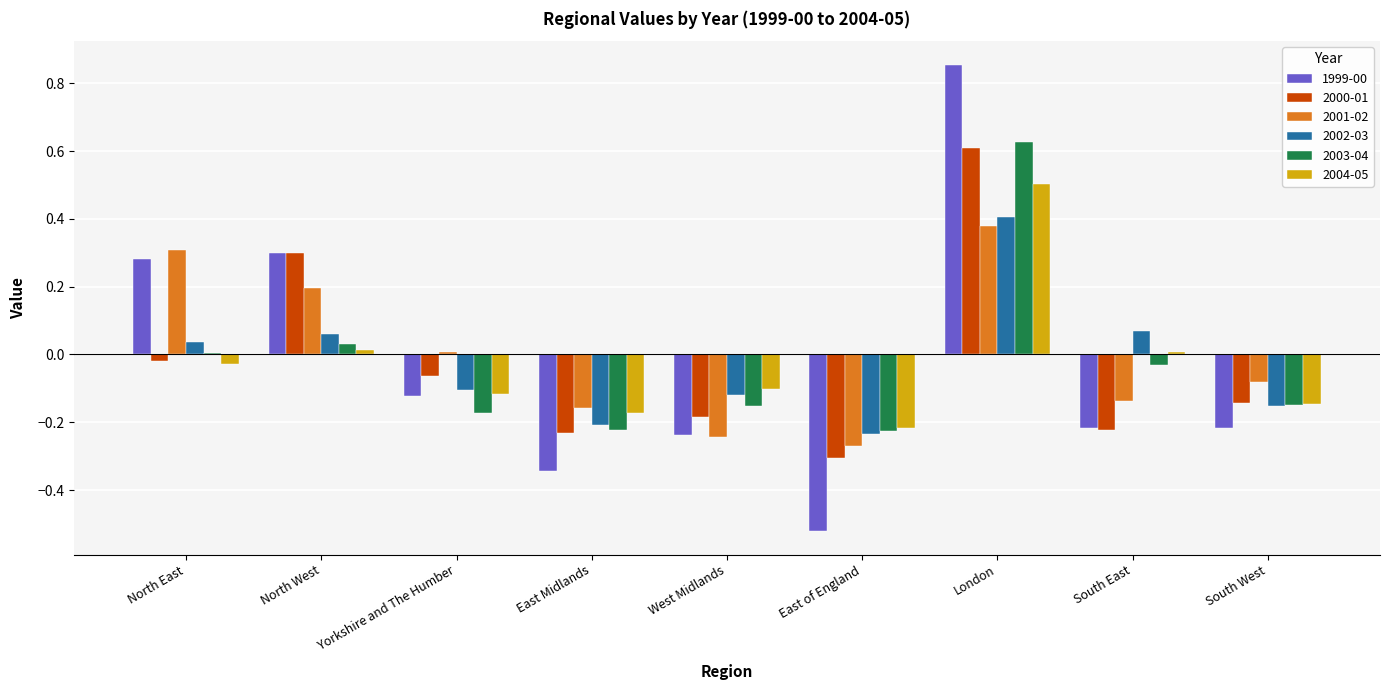

Is the value of 1999-00 at South West greater than the value of 2003-04 at West Midlands?

No